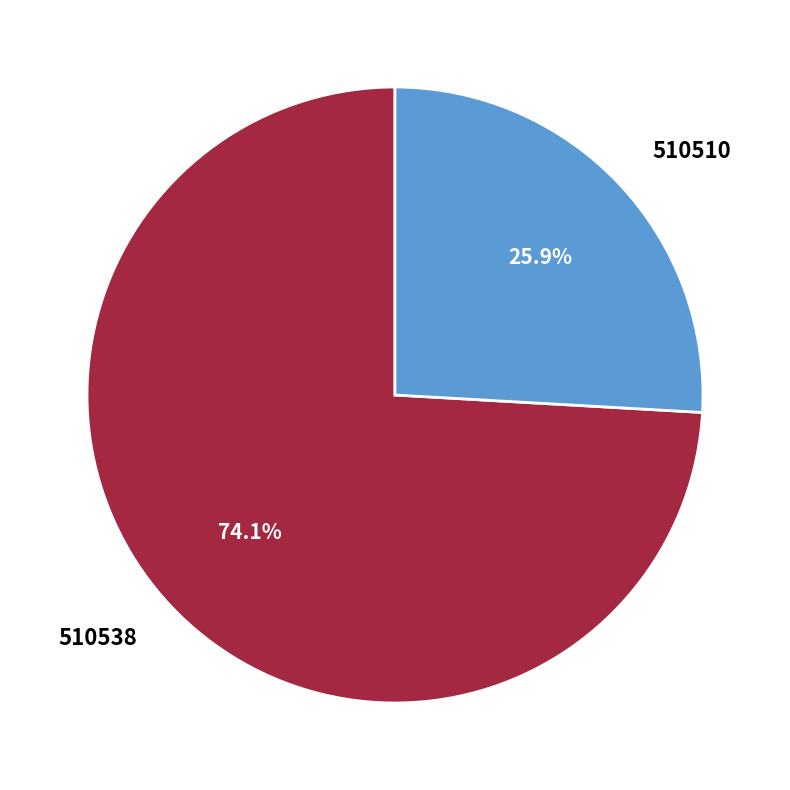

Is it true that 510538 is 65% of the pie?

False